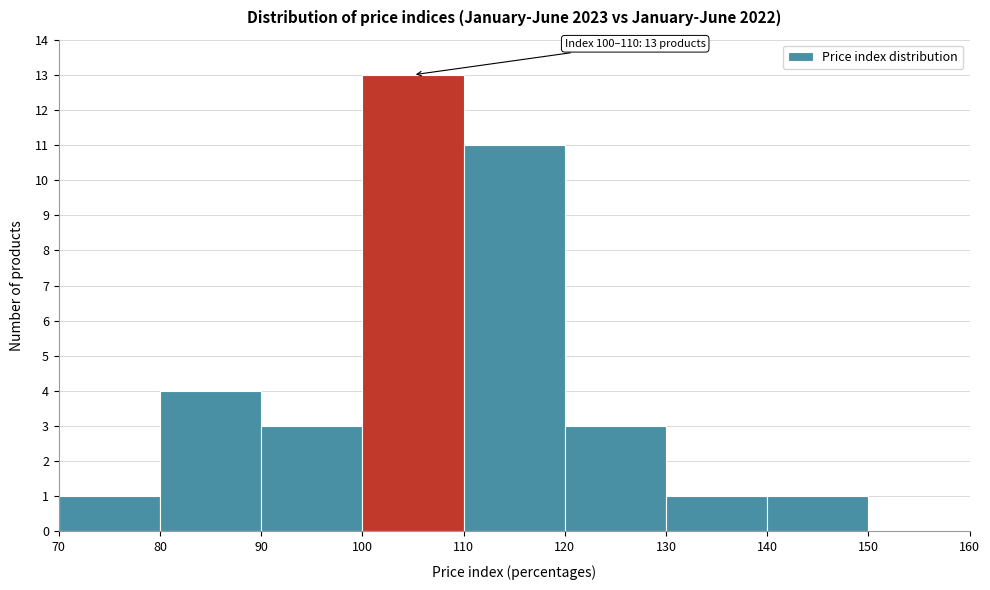

Over which range of the x-axis is the bar tallest?

100 to 110